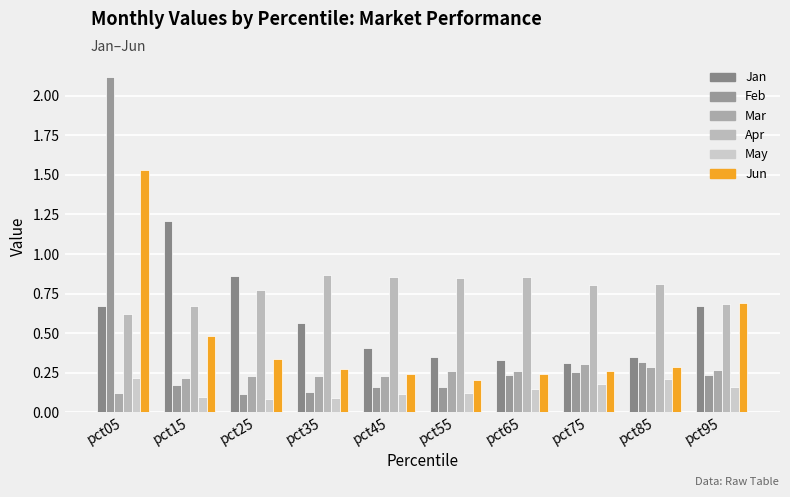

Between pct15 and pct75, which series saw the biggest shift?

Jan